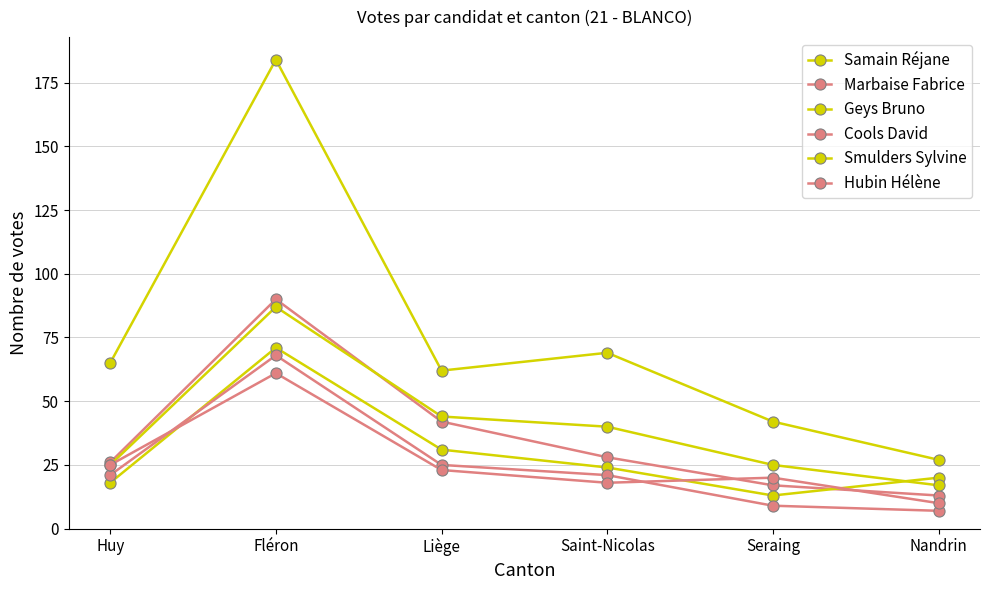

Does the chart have visible grid lines?

Yes